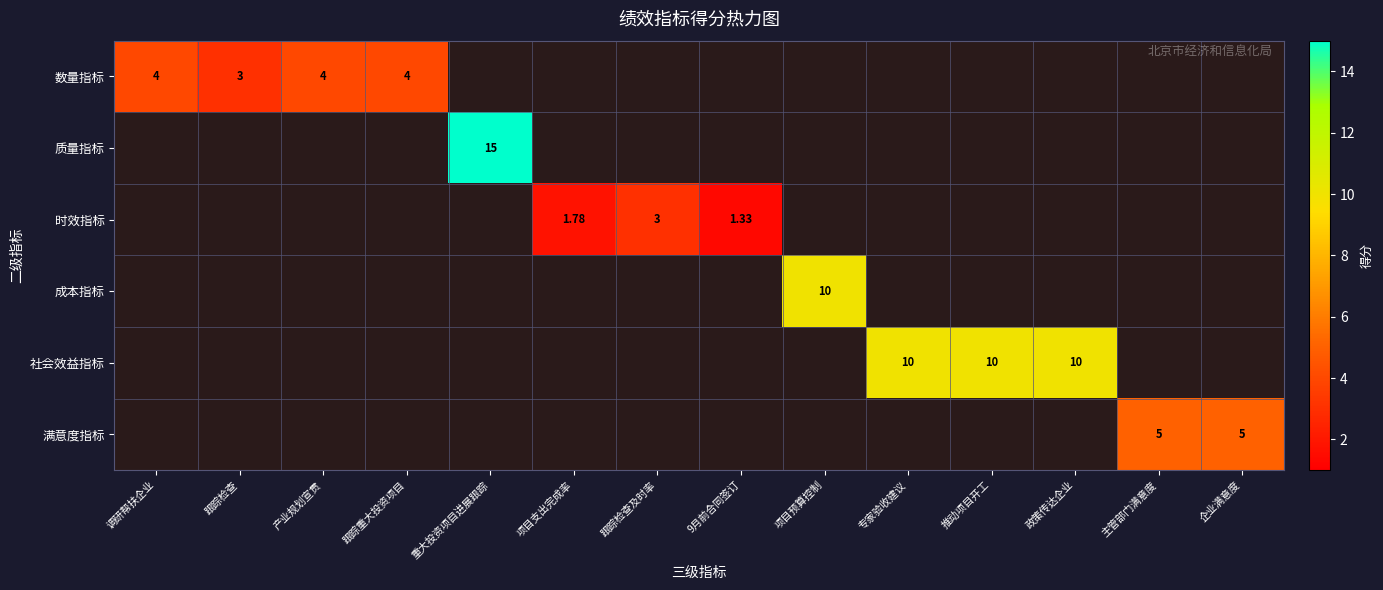

How many values in the 社会效益指标 series exceed 0?

3